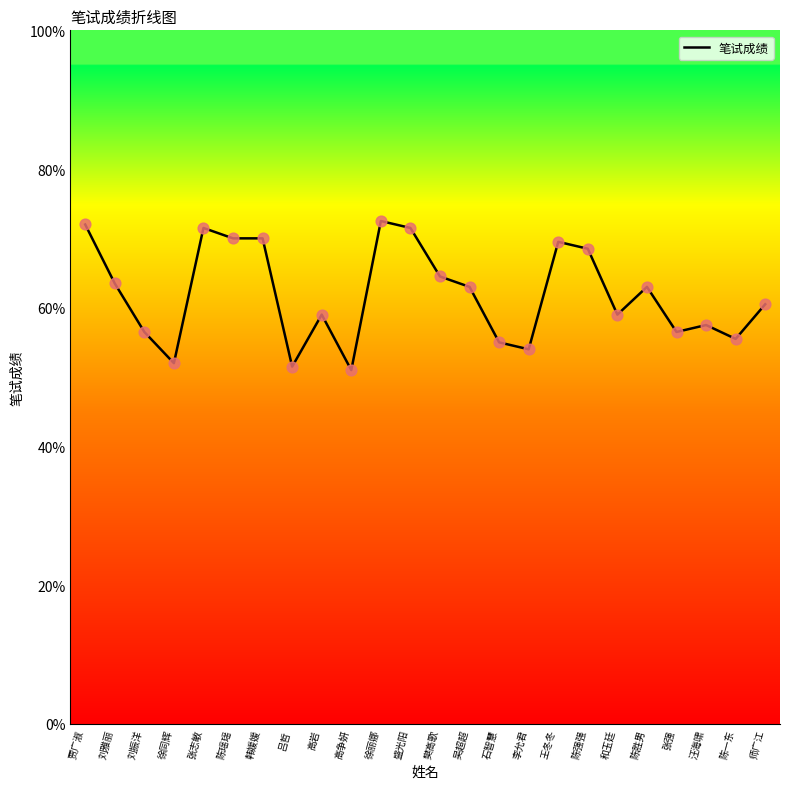

Which has a higher value, 张强 or 吕哲?

张强